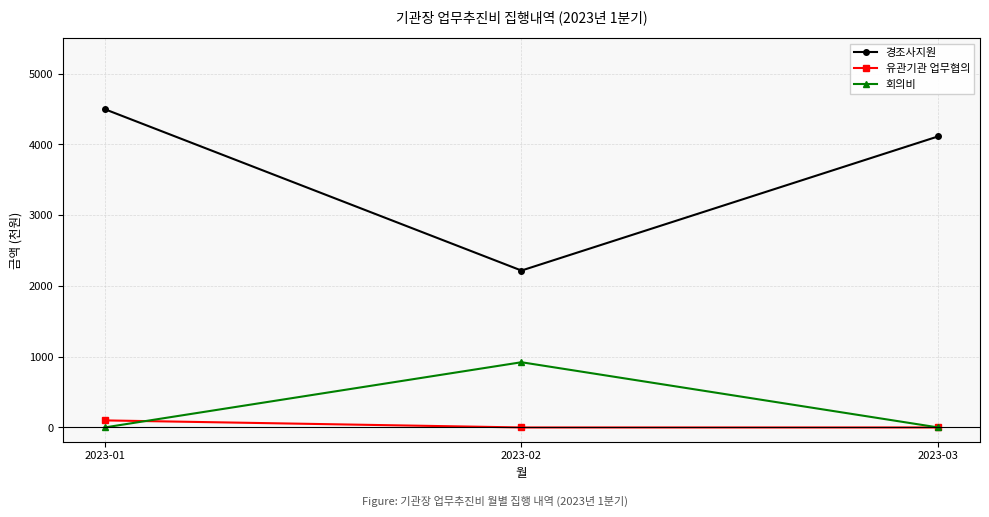

What are all the series names shown in the legend?

경조사지원, 유관기관 업무협의, 회의비